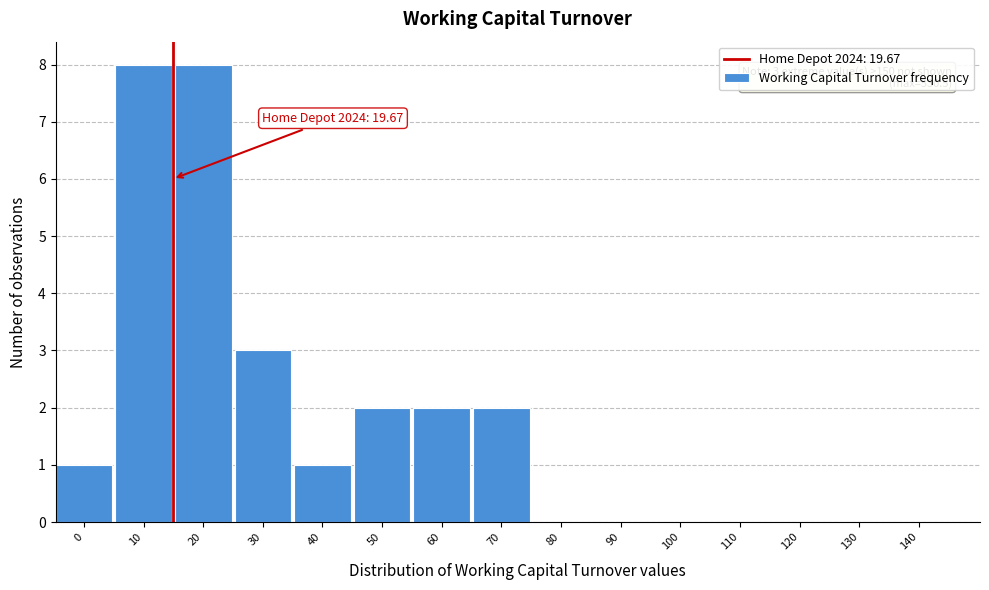

Reading left to right, extract all data points from this chart.

0=1	10=8	20=8	30=3	40=1	50=2	60=2	70=2	80=0	90=0	100=0	110=0	120=0	130=0	140=0